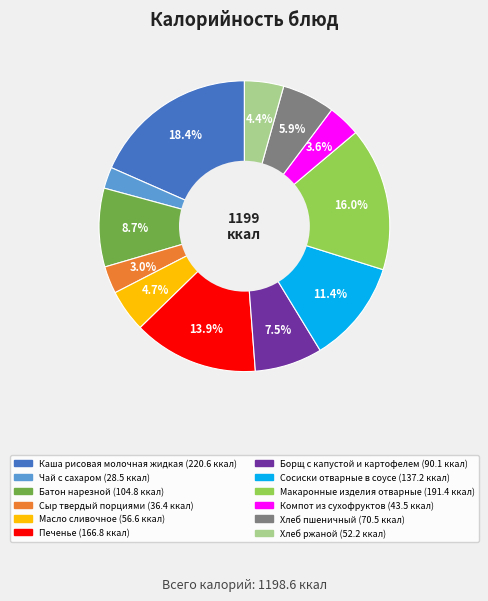

Which has a higher value, Хлеб ржаной or Батон нарезной?

Батон нарезной